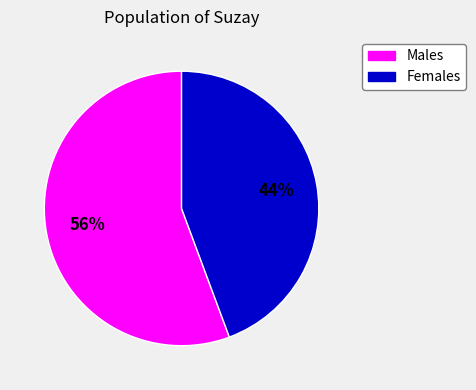

Is there a majority slice in this chart?

Yes